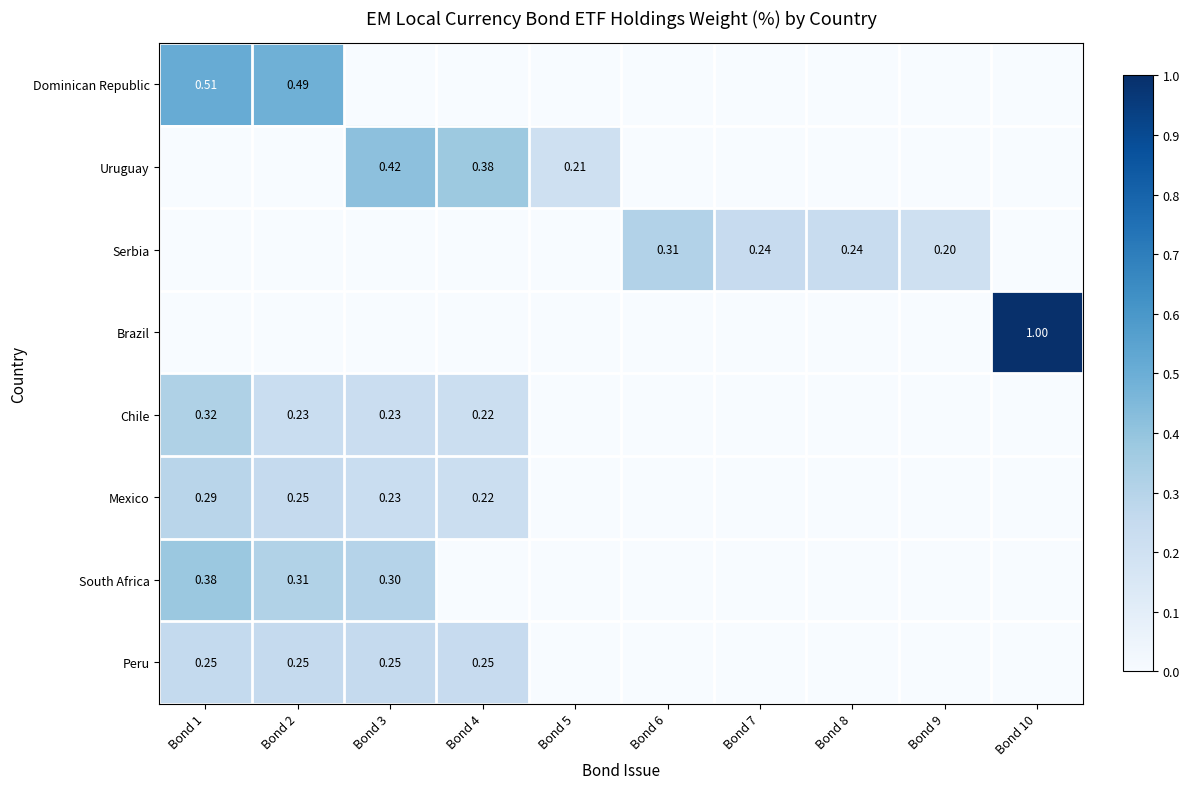

What is the average value of the Peru series?

0.1